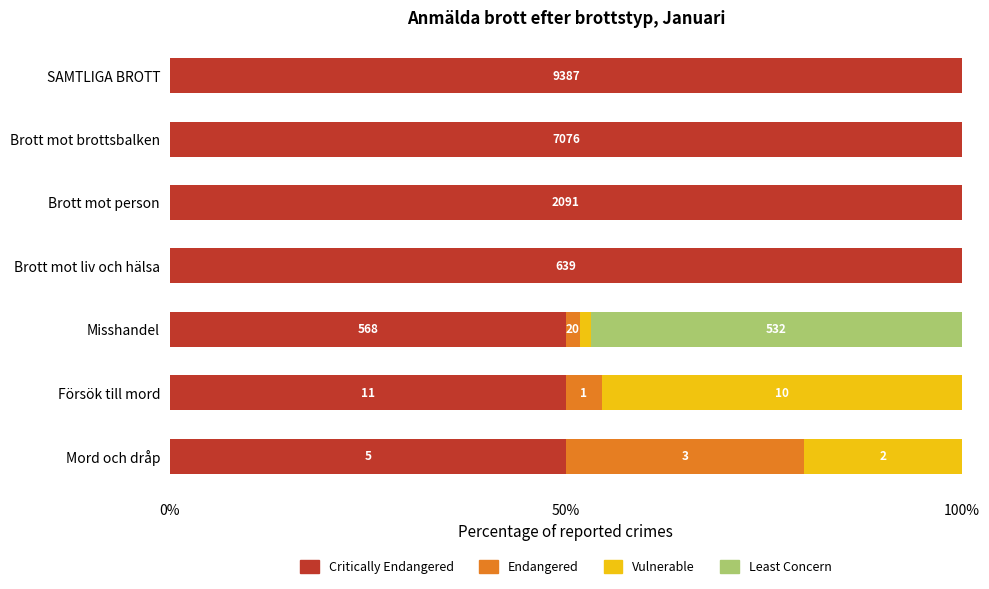

What is the total value across all series at Mord och dråp?

100.0